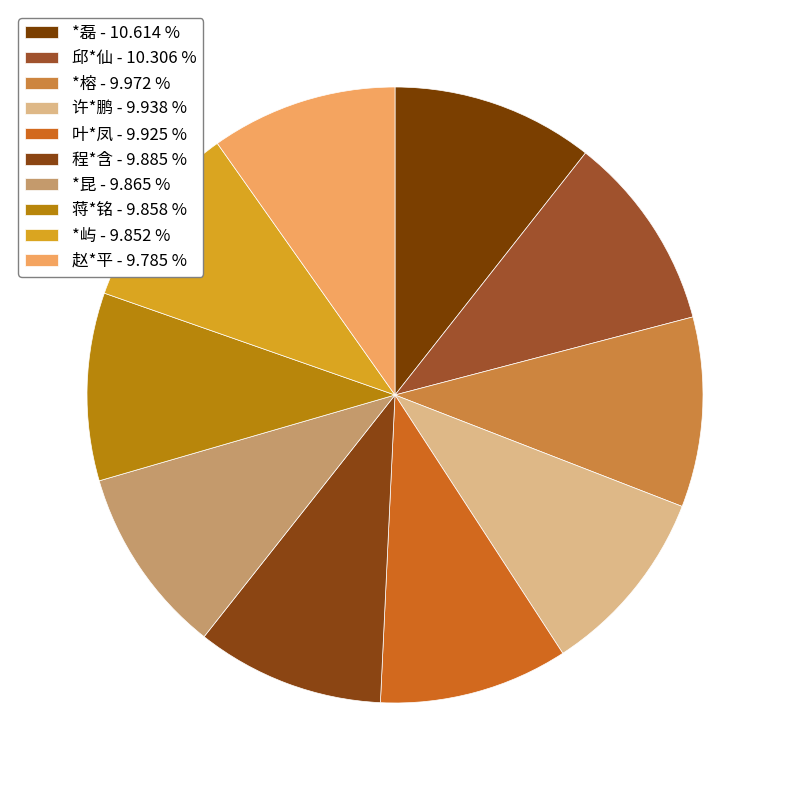

Is there a majority slice in this chart?

No